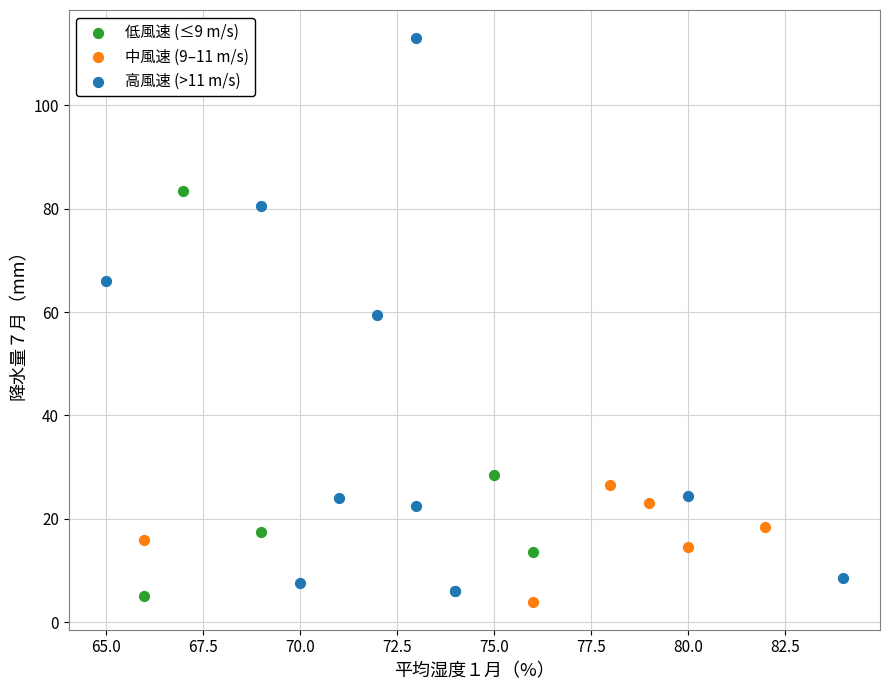

Which series reaches the maximum Y coordinate?

高風速 (>11 m/s)